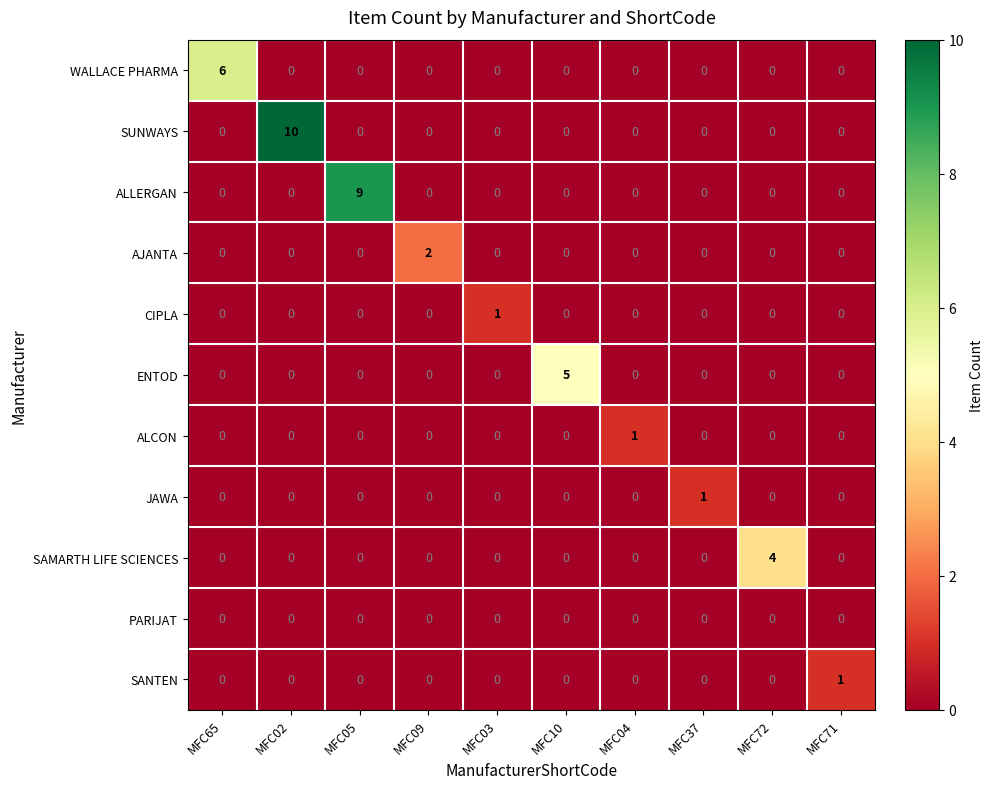

Which category has the highest value across all series?

MFC02